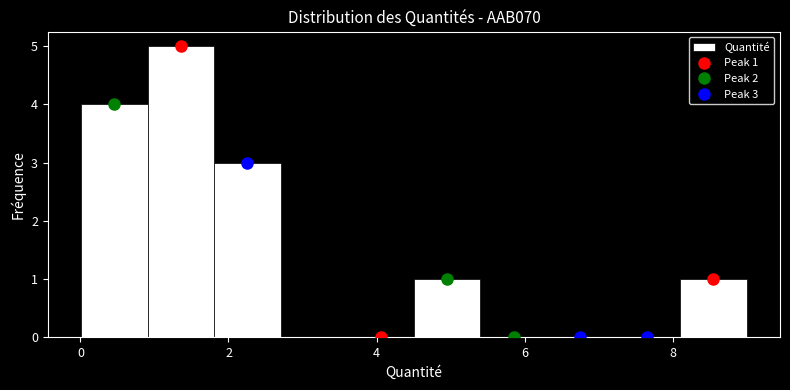

Which range on the x-axis has the tallest bar?

1.0 to 1.8